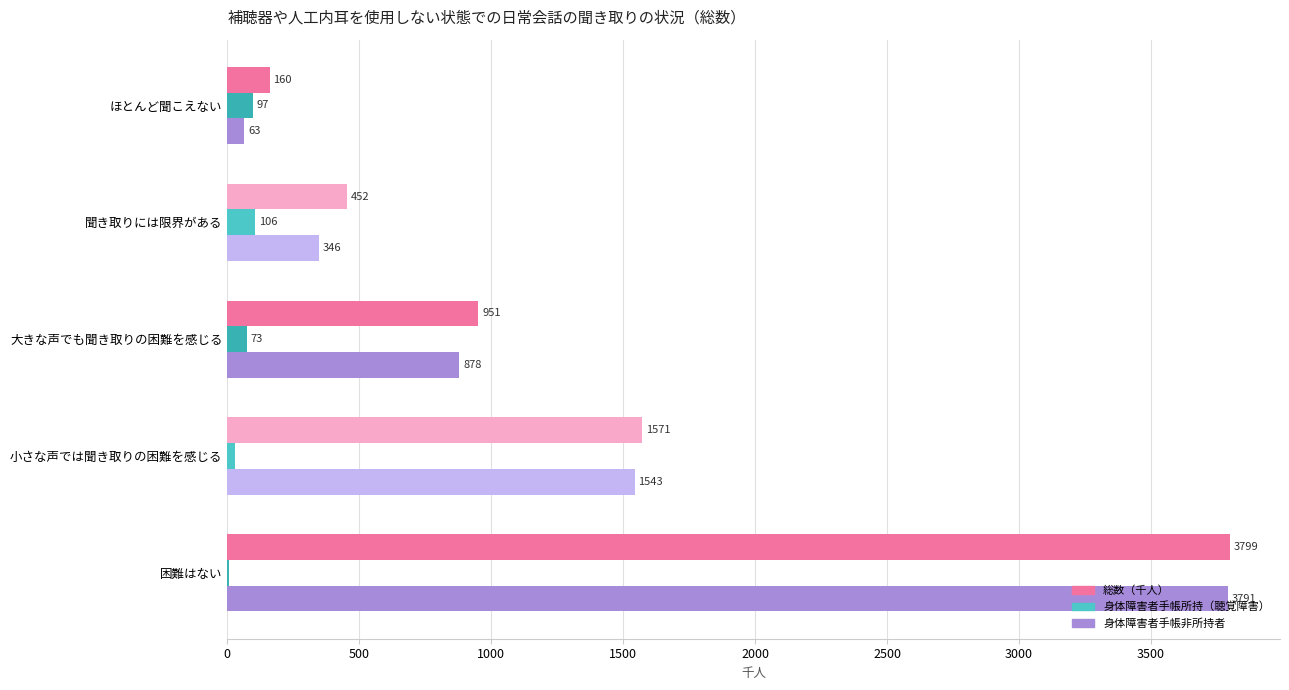

At which category is the sum across all series the highest?

困難はない